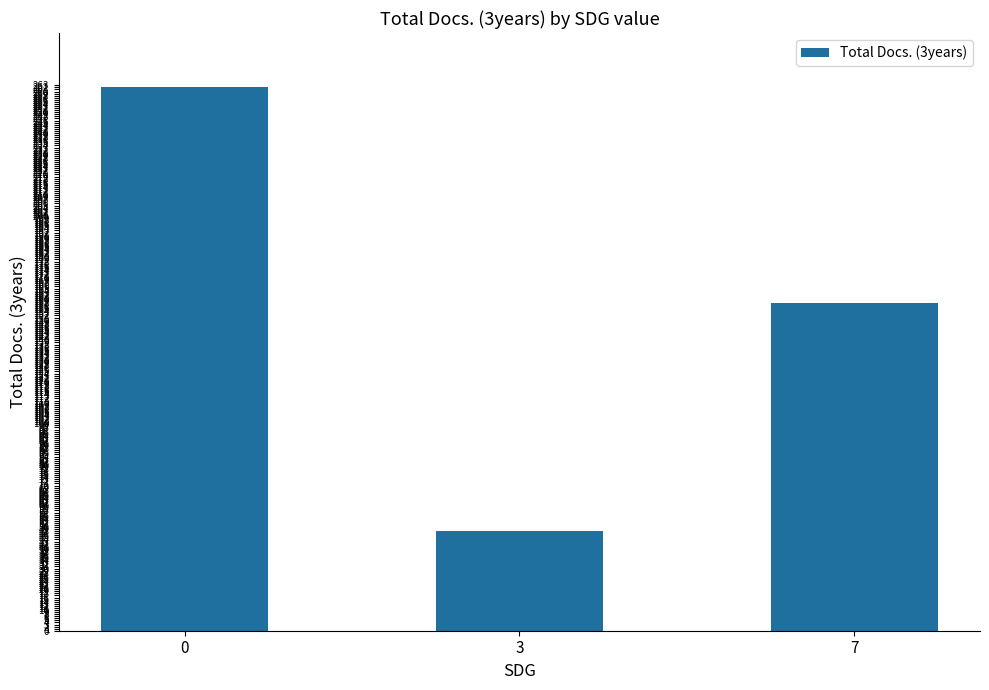

Which category has the lowest value across all series?

3